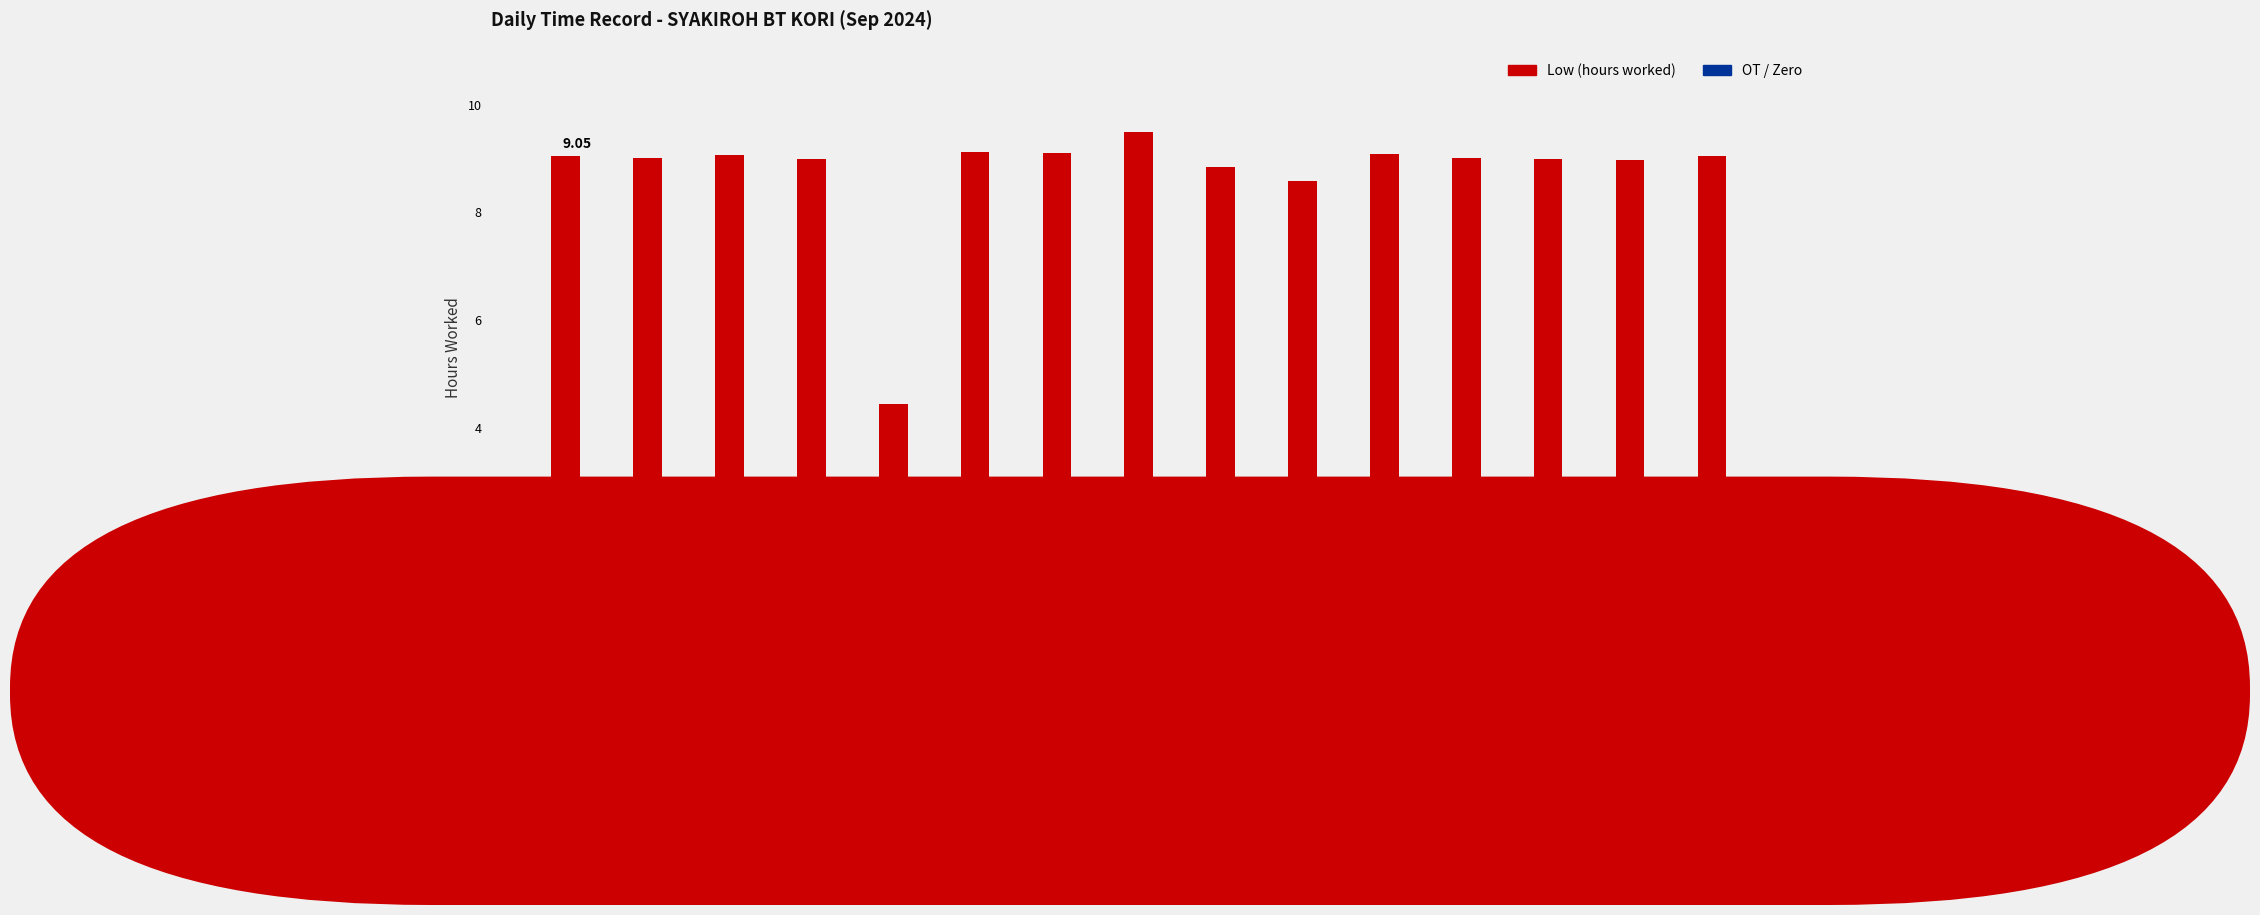

What is the difference between the values at 4-Wed and 11-Wed?

0.4